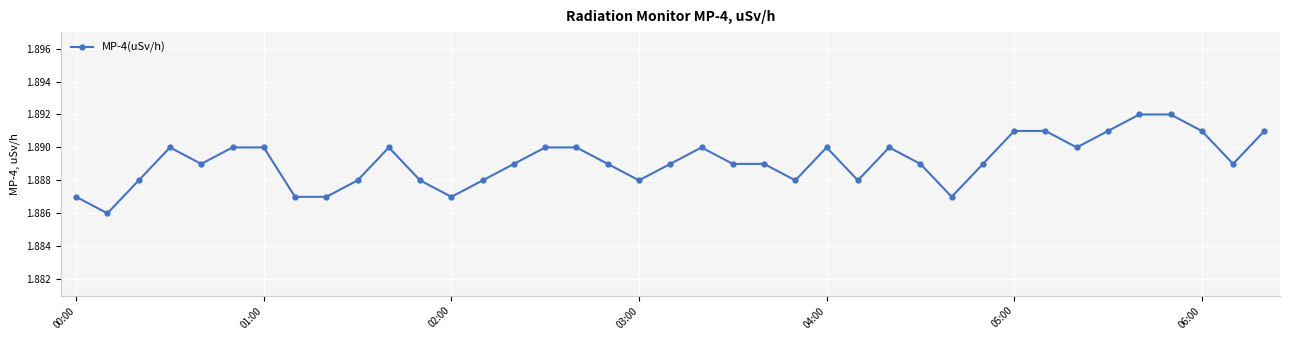

Is this an area chart (filled region under the line)?

No